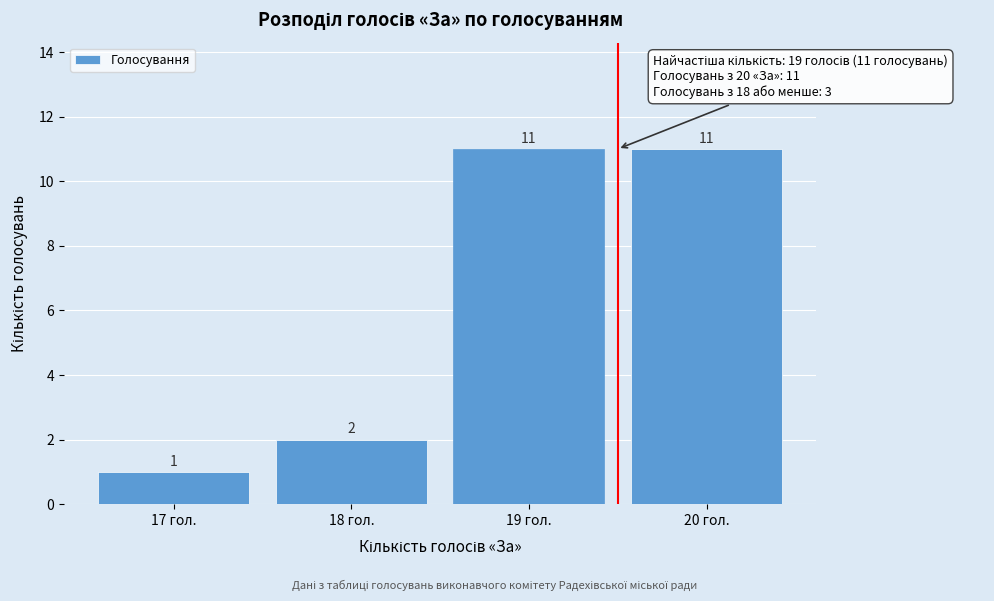

Reading left to right, what are all the values shown in this chart?

17 гол.=1	18 гол.=2	19 гол.=11	20 гол.=11